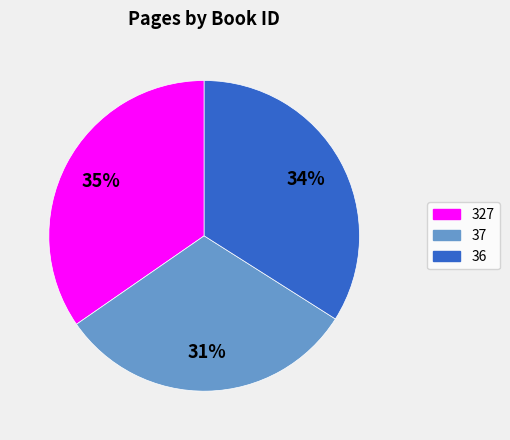

Rank the categories by value from highest to lowest.

327, 36, 37